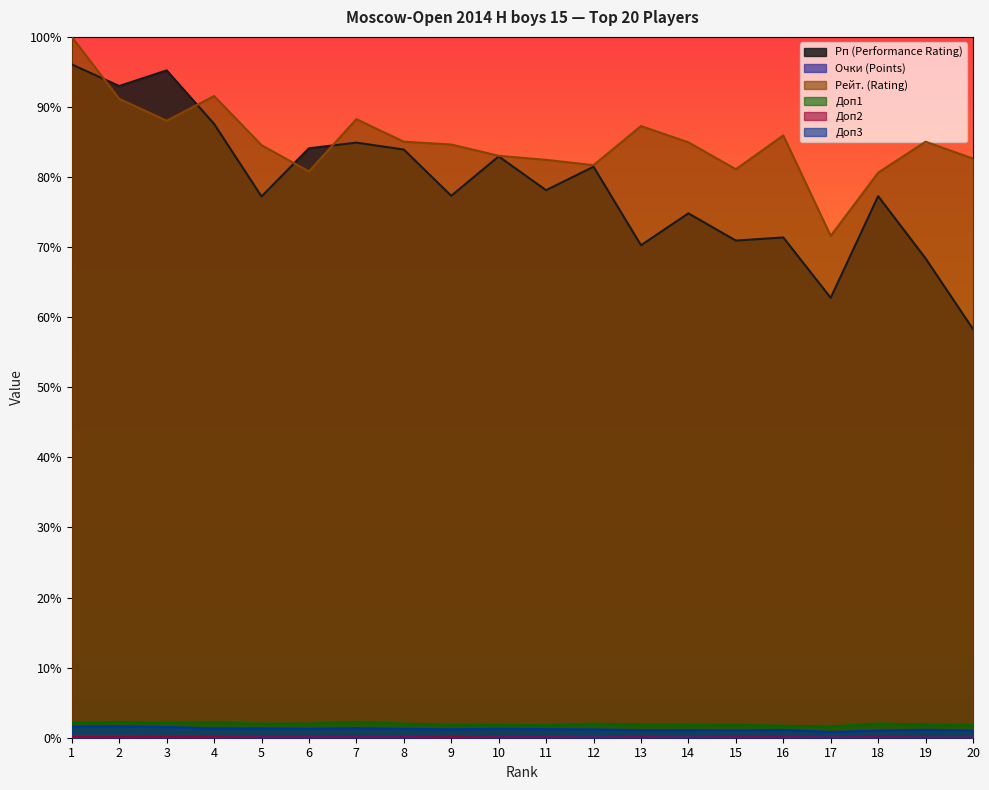

Rank the categories by Доп1 value from highest to lowest.

2, 7, 4, 3, 1, 18, 5, 6, 8, 12, 13, 14, 19, 9, 10, 15, 20, 11, 16, 17